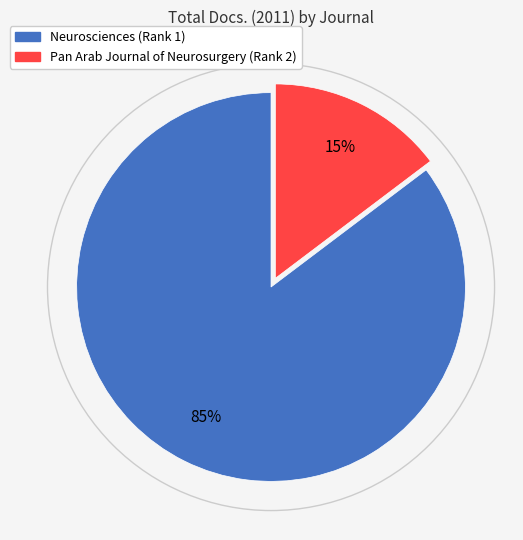

Combined, do Neurosciences (Rank 1) and Pan Arab Journal of Neurosurgery (Rank 2) account for over 50%?

Yes